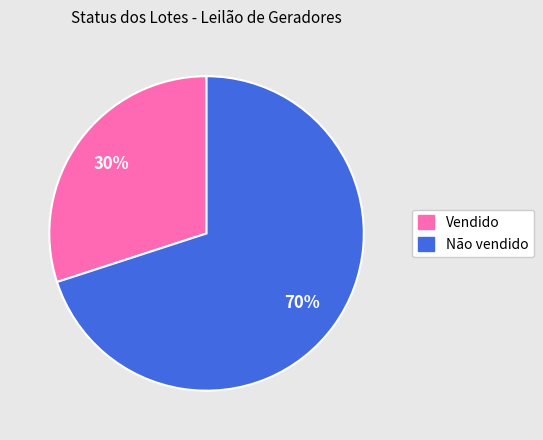

Combined, do Não vendido and Vendido account for over 50%?

Yes